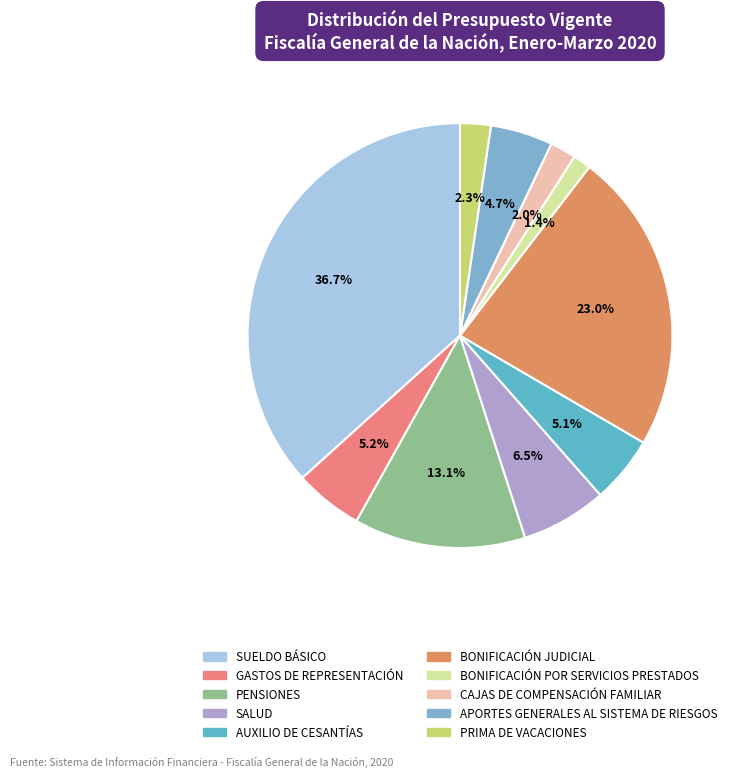

What is the total percentage of SUELDO BÁSICO and APORTES GENERALES AL SISTEMA DE RIESGOS?

41.4%